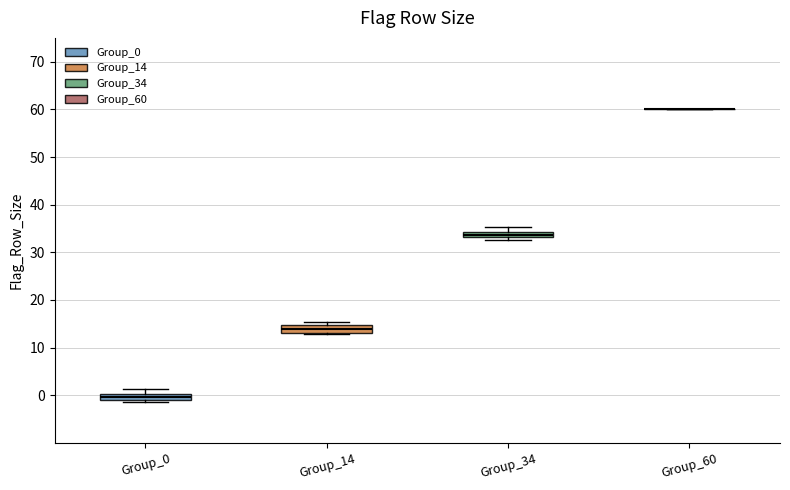

Where is the lower edge of the box for Group_34 on the y-axis? The values are not printed on the chart, so give them approximately, as read against the axis.

33